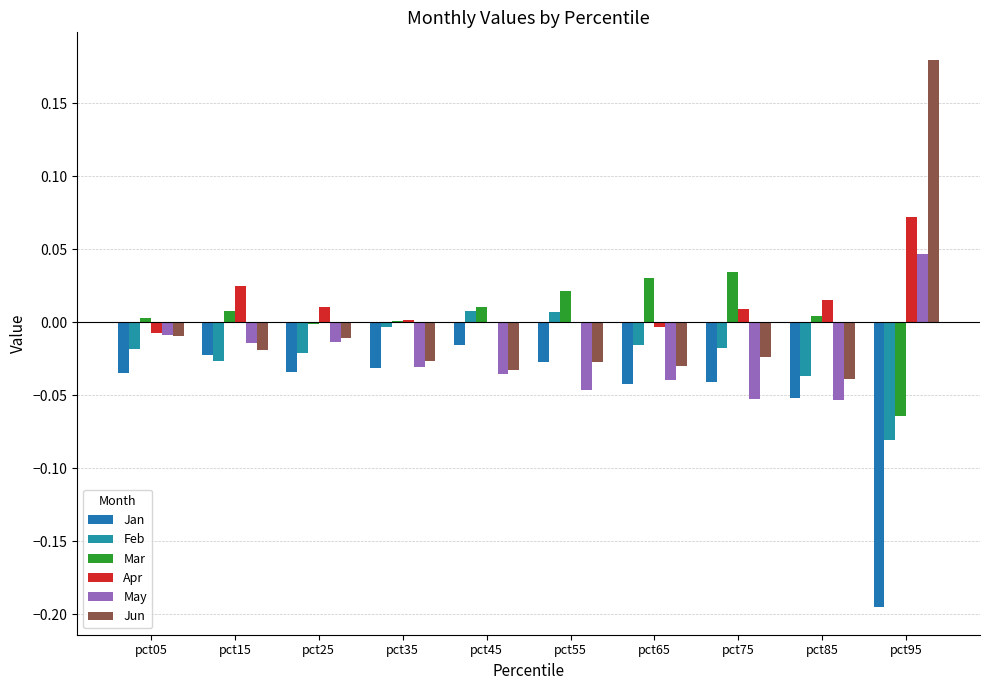

Reading right to left, transcribe all the data shown in this chart.

Jan: pct95=-0.2	pct85=-0.1	pct75=-0.0	pct65=-0.0	pct55=-0.0	pct45=-0.0	pct35=-0.0	pct25=-0.0	pct15=-0.0	pct05=-0.0
Feb: pct95=-0.1	pct85=-0.0	pct75=-0.0	pct65=-0.0	pct55=0.0	pct45=0.0	pct35=-0.0	pct25=-0.0	pct15=-0.0	pct05=-0.0
Mar: pct95=-0.1	pct85=0.0	pct75=0.0	pct65=0.0	pct55=0.0	pct45=0.0	pct35=0.0	pct25=-0.0	pct15=0.0	pct05=0.0
Apr: pct95=0.1	pct85=0.0	pct75=0.0	pct65=-0.0	pct55=0.0	pct45=-0.0	pct35=0.0	pct25=0.0	pct15=0.0	pct05=-0.0
May: pct95=0.0	pct85=-0.1	pct75=-0.1	pct65=-0.0	pct55=-0.0	pct45=-0.0	pct35=-0.0	pct25=-0.0	pct15=-0.0	pct05=-0.0
Jun: pct95=0.2	pct85=-0.0	pct75=-0.0	pct65=-0.0	pct55=-0.0	pct45=-0.0	pct35=-0.0	pct25=-0.0	pct15=-0.0	pct05=-0.0